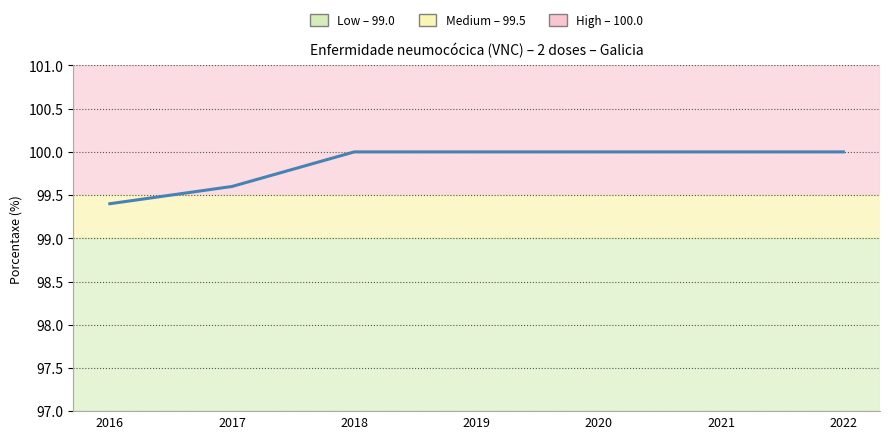

Reading left to right, what are all the values shown in this chart?

2016=99.4	2017=99.6	2018=100.0	2019=100.0	2020=100.0	2021=100.0	2022=100.0